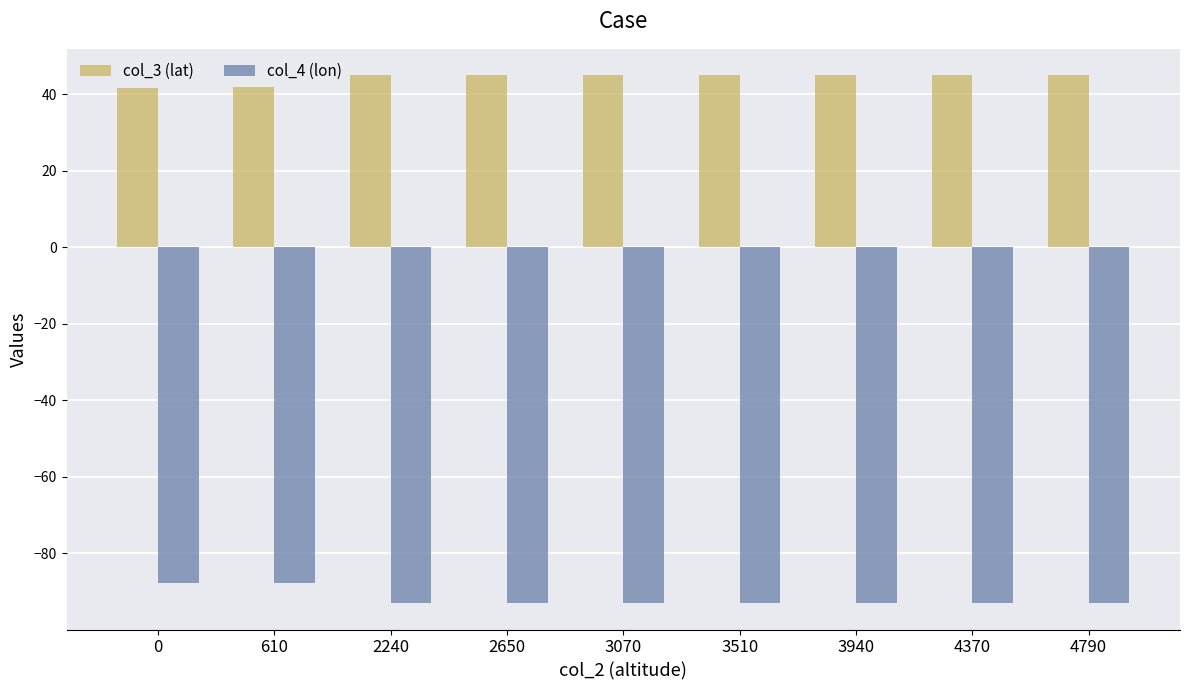

Read the col_3 (lat) value at 610.

41.8